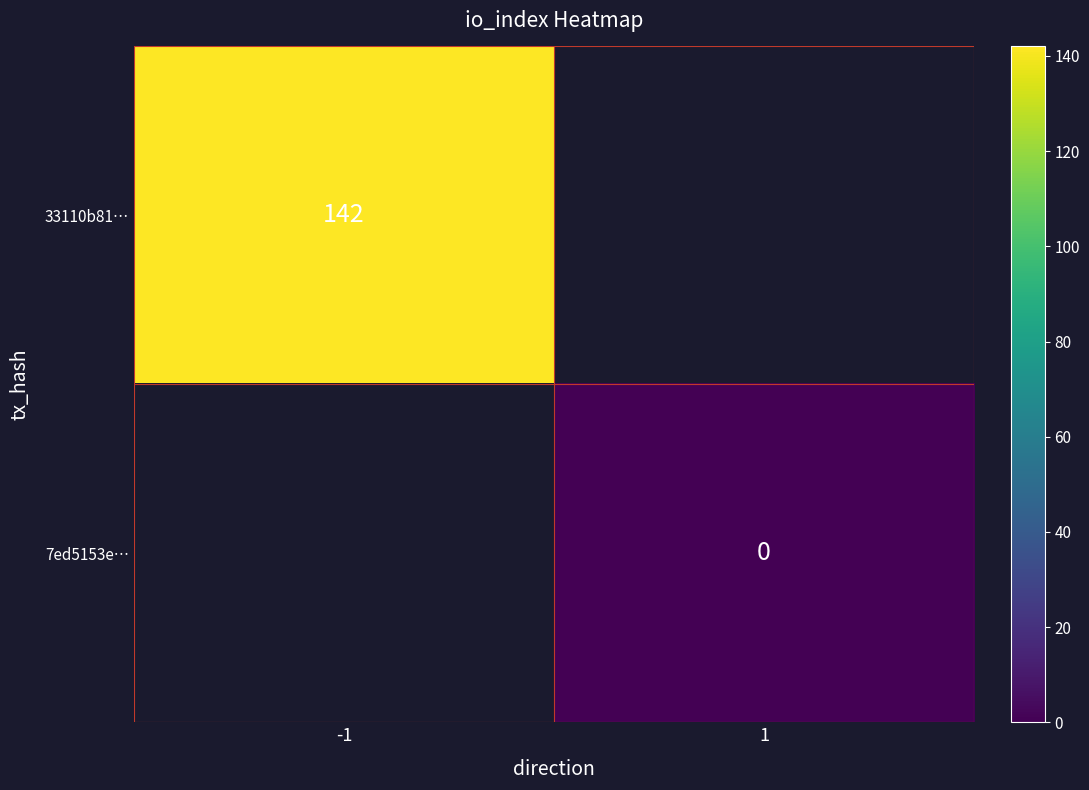

At which label is 33110b81… closest to 142?

-1